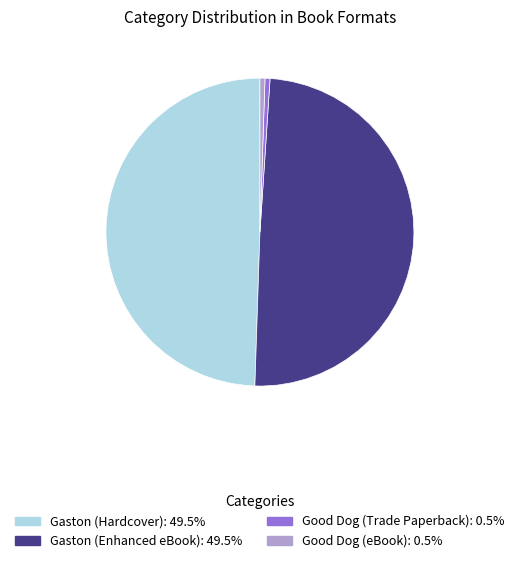

Does Gaston (Hardcover) represent more than half of the total?

No